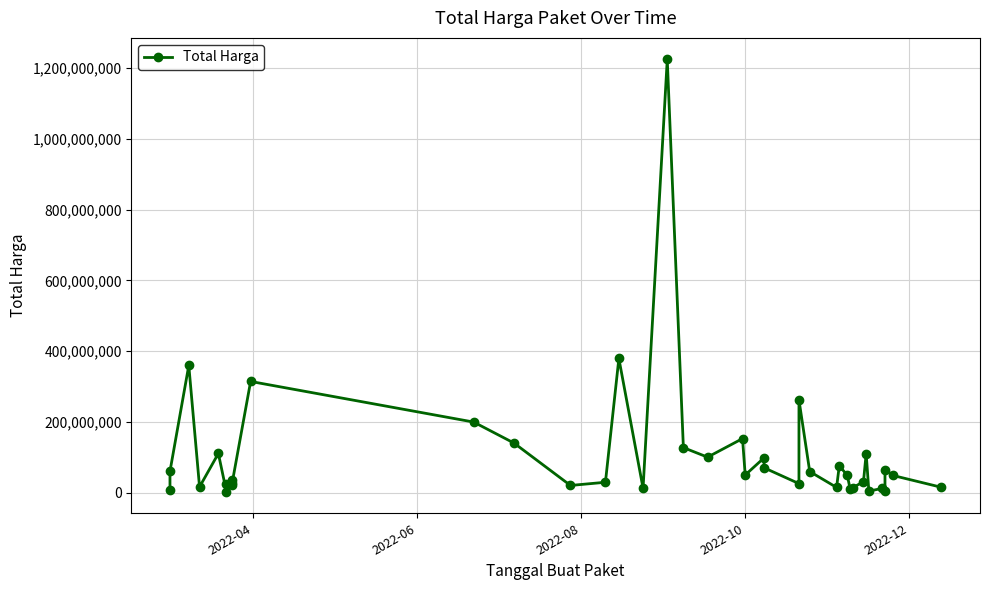

The chart shows a value of 12303737 at 2022-04. True or false?

False